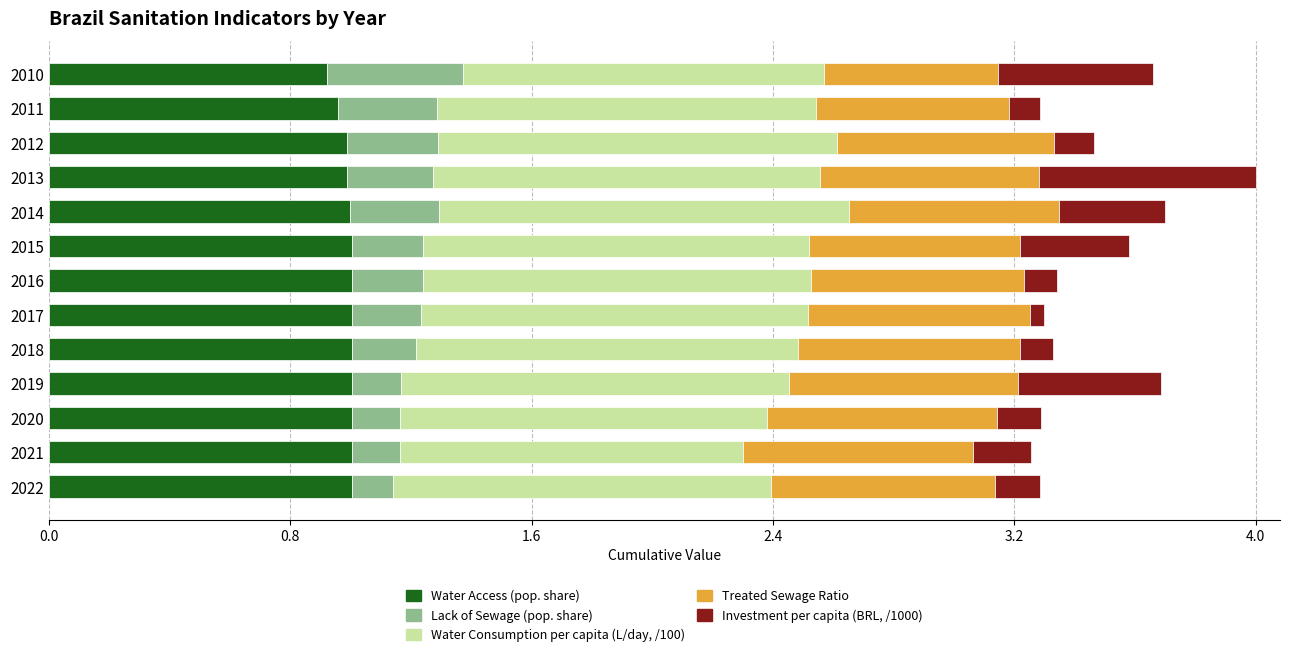

What is the total value across all series at 2018?

3.3